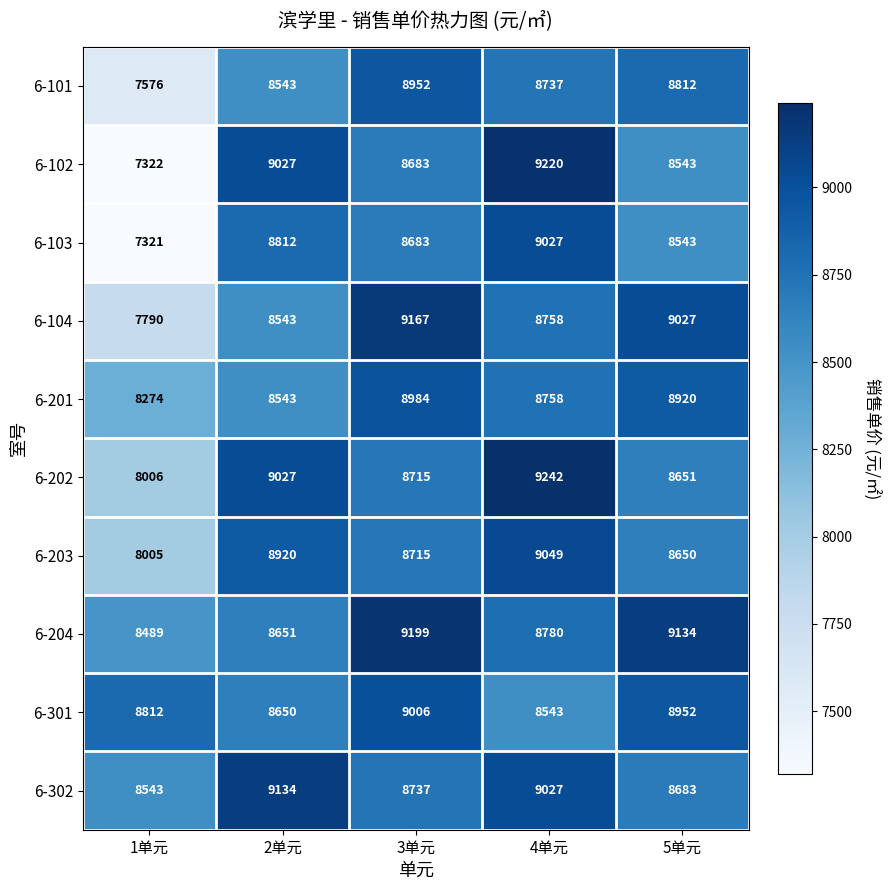

What is the difference between the maximum and second lowest values in the 6-102 series?

677